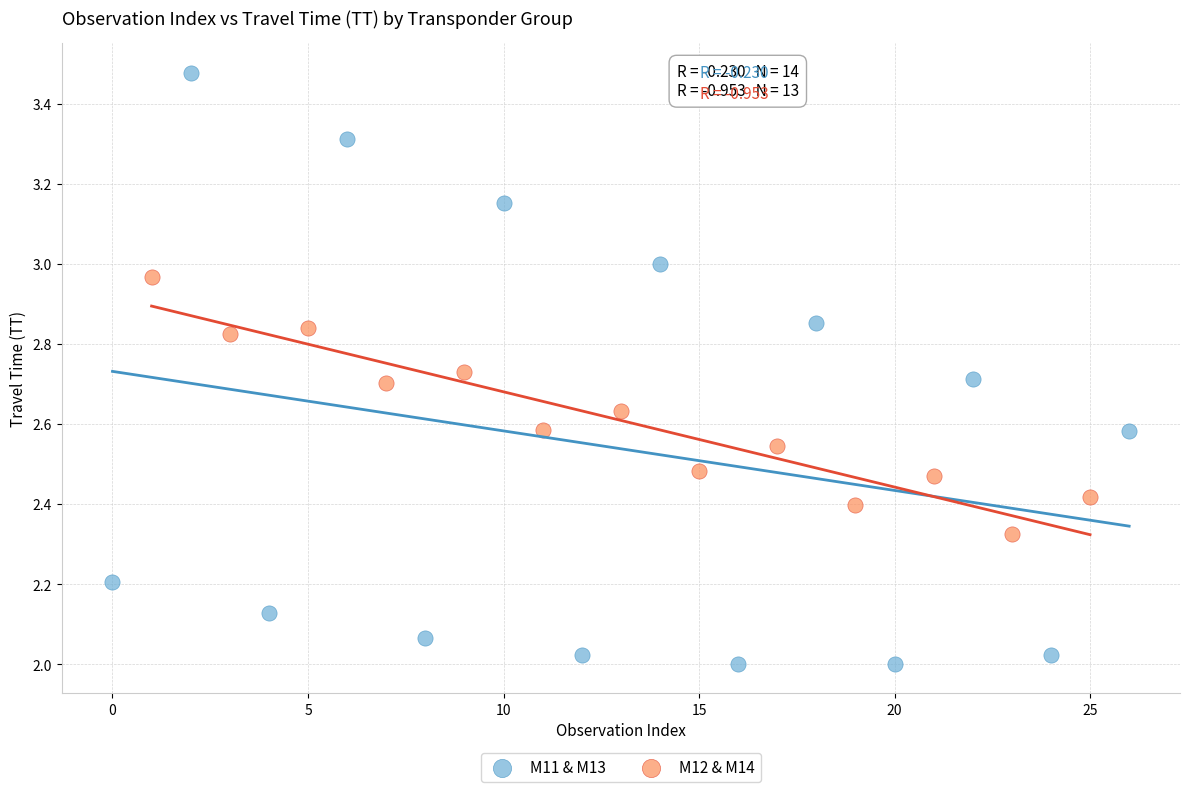

Which series reaches the minimum Y coordinate?

M11 & M13